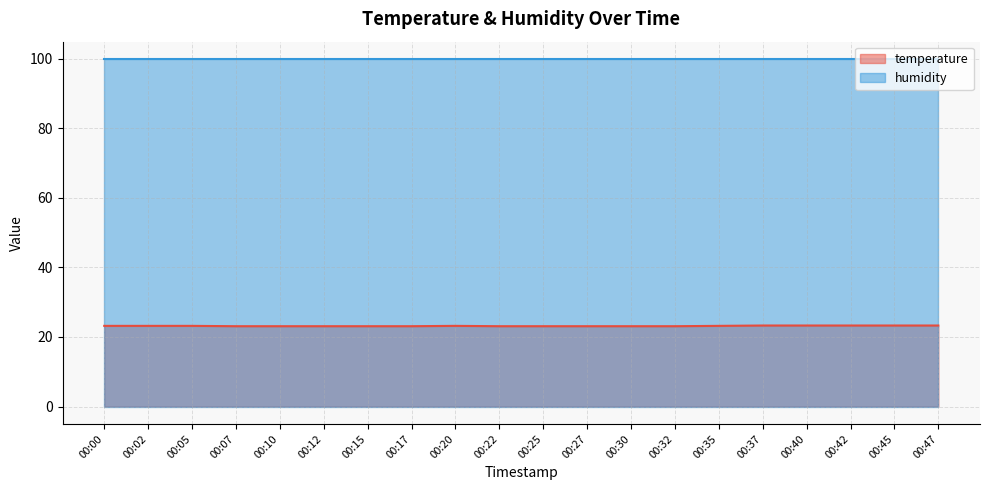

What is the difference between the maximum and second lowest values?

0.2